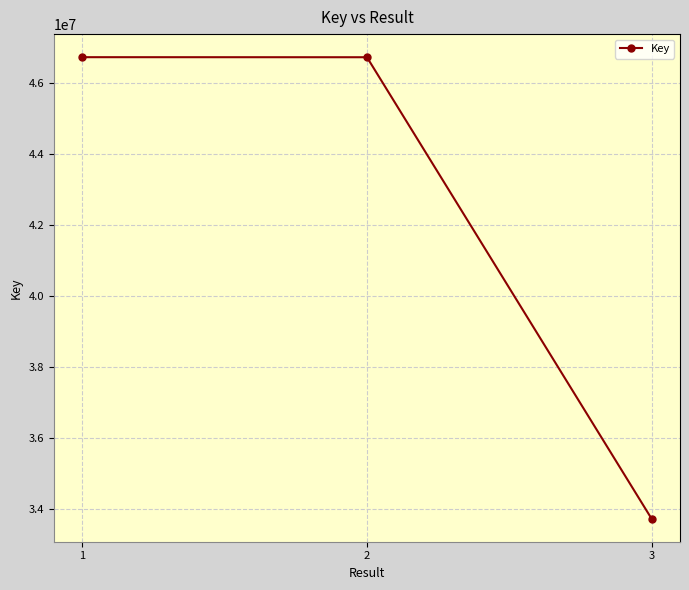

Which category has the lowest value across all series?

3